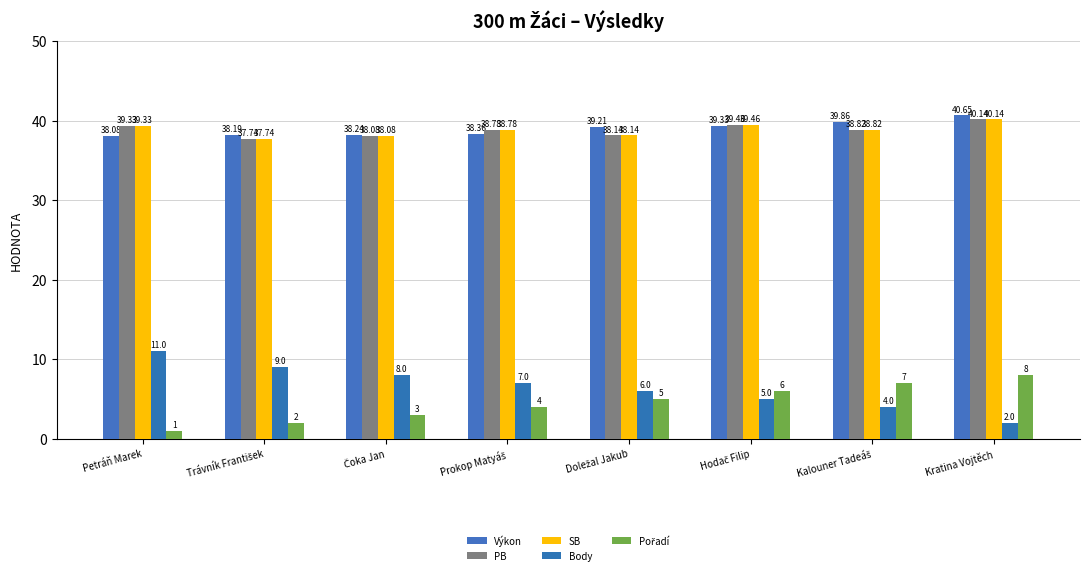

What is the lowest value of the Body series?

2.0